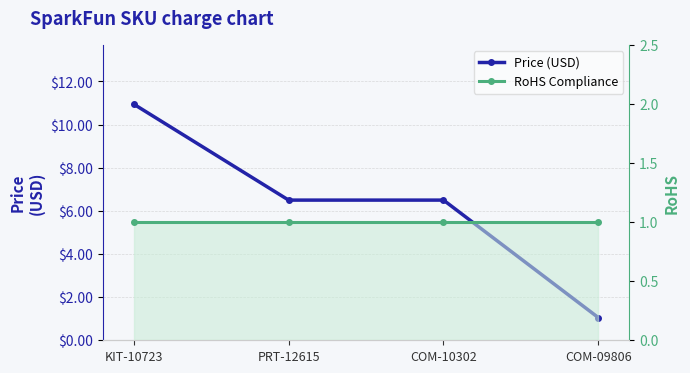

What is the minimum value for RoHS Compliance?

1.0